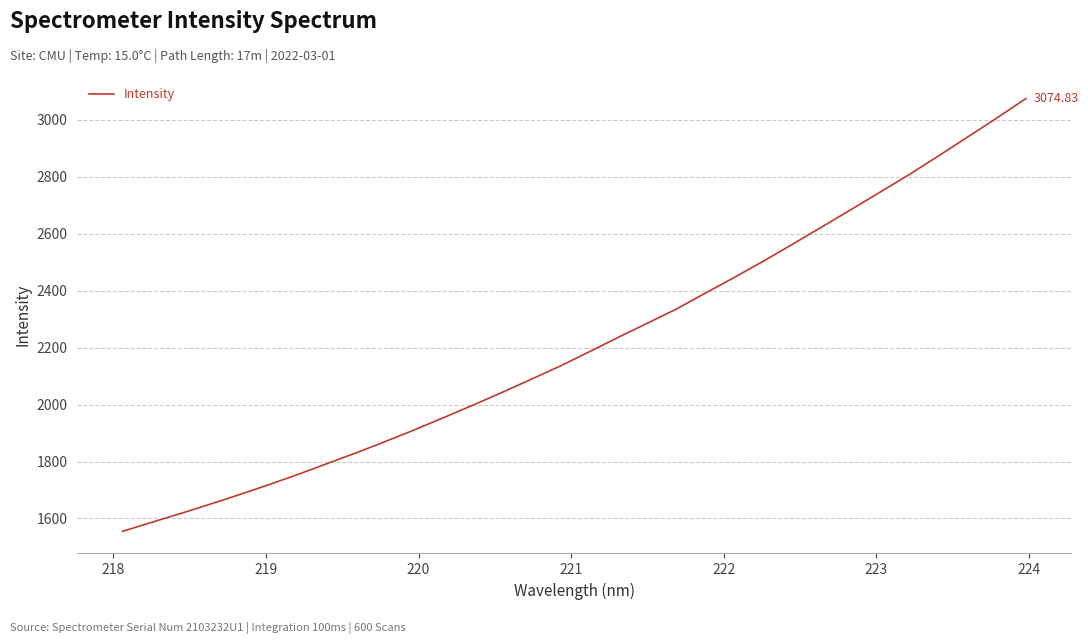

Count the number of data series in this chart.

1